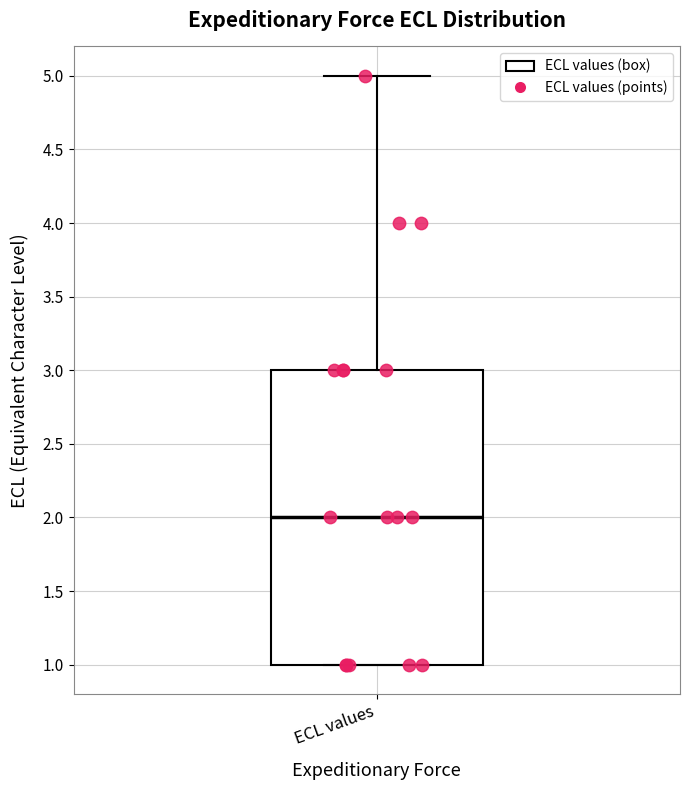

Where is the lower edge of the box for ECL values on the y-axis? The values are not printed on the chart, so give them approximately, as read against the axis.

1